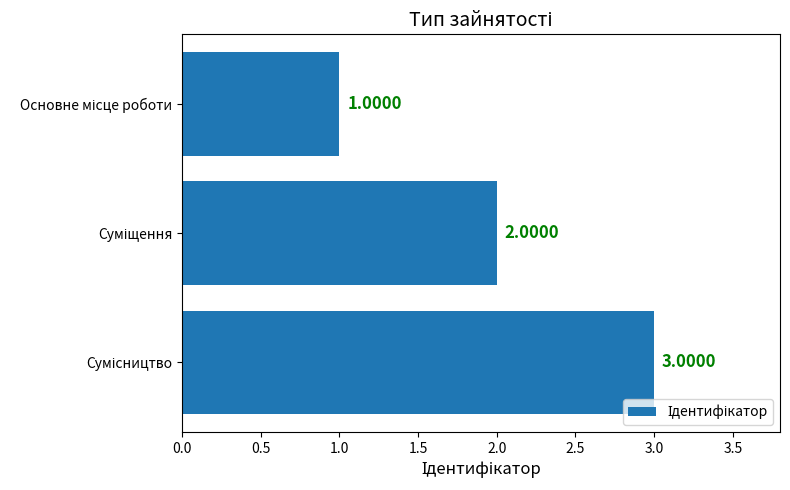

How many categories are shown in the chart?

3